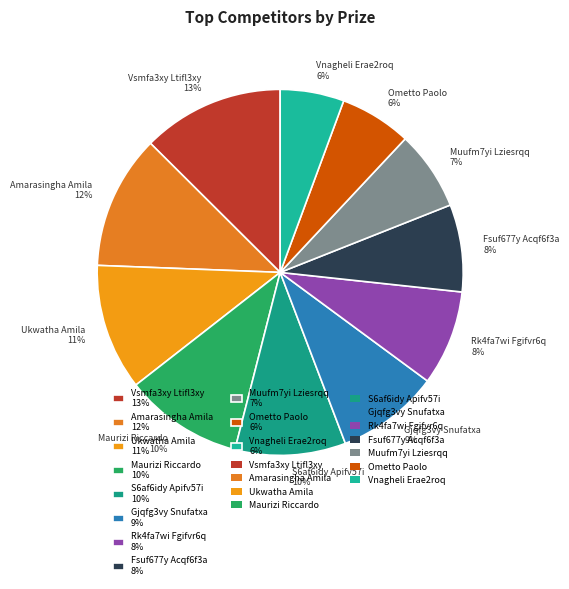

To the nearest percent, what portion does Vnagheli Erae2roq represent?

6%